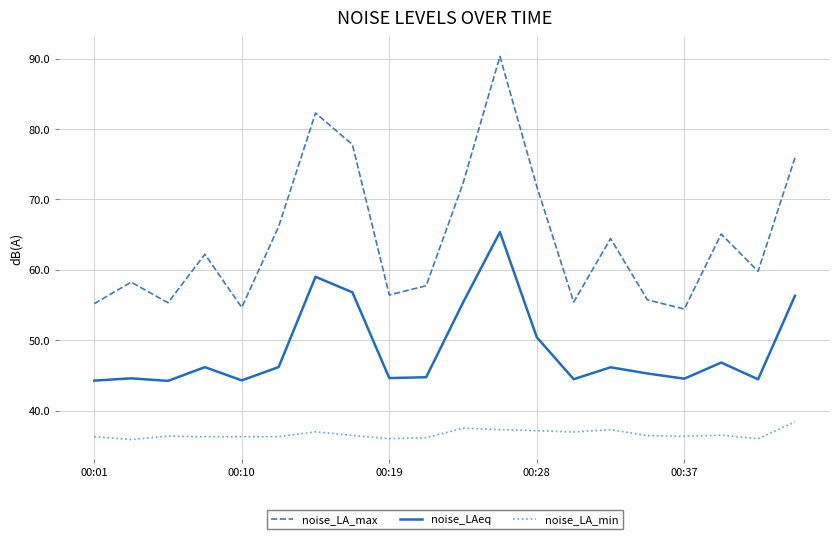

What is the minimum value for noise_LA_min?

35.9